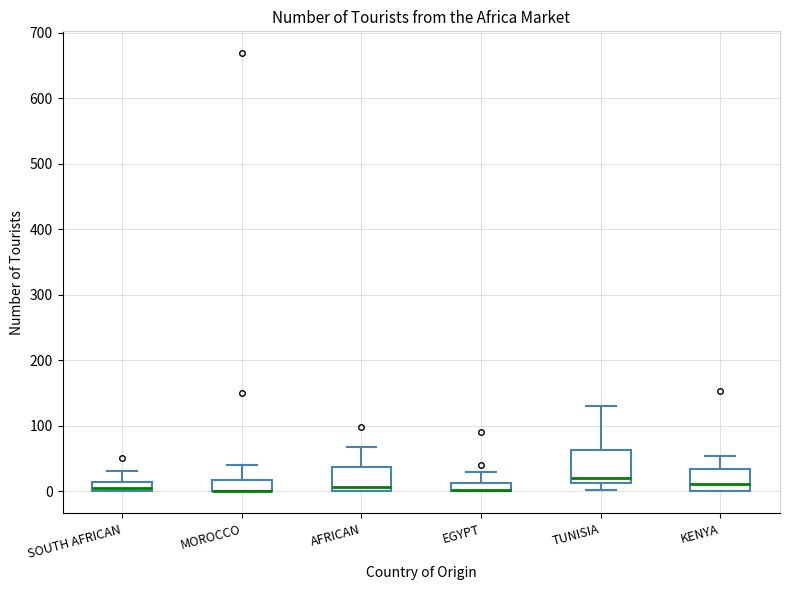

Where does the upper whisker of the box for AFRICAN end on the y-axis? The values are not printed on the chart, so give them approximately, as read against the axis.

70